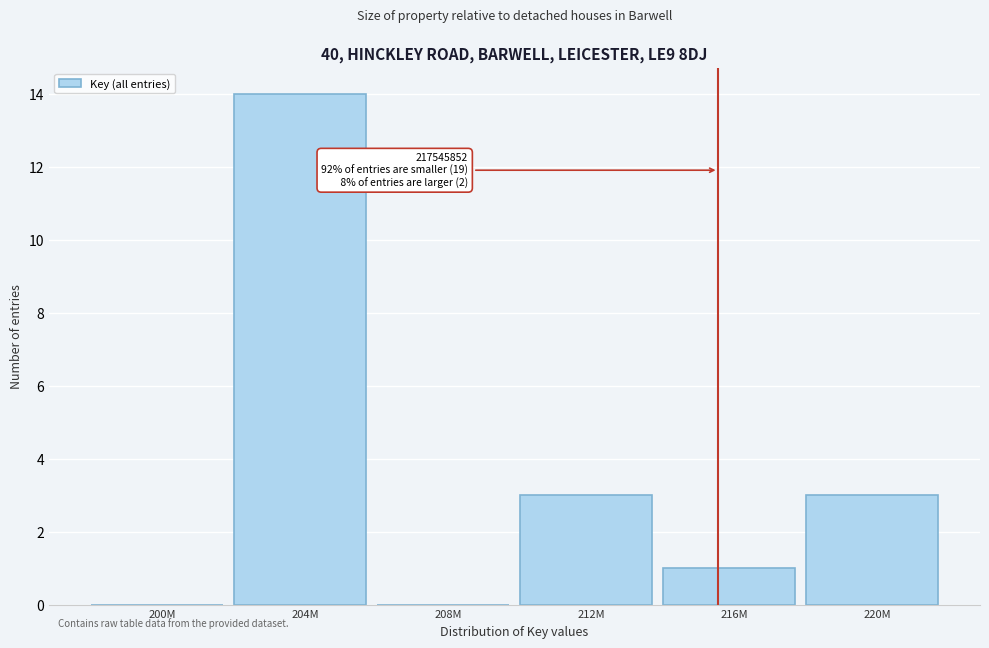

Reading right to left, what are all the values shown in this chart?

220M=3	216M=1	212M=3	208M=0	204M=14	200M=0